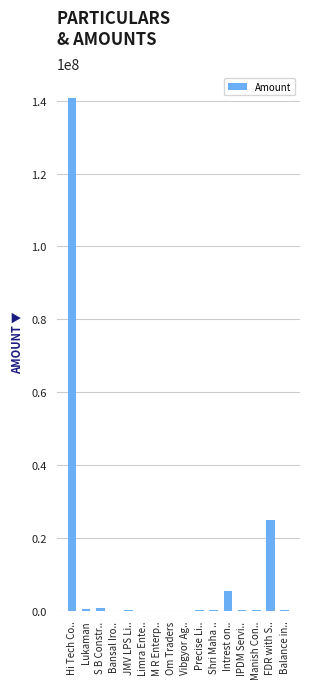

Where is the data nearest to the value 70306134?

FDR with S..